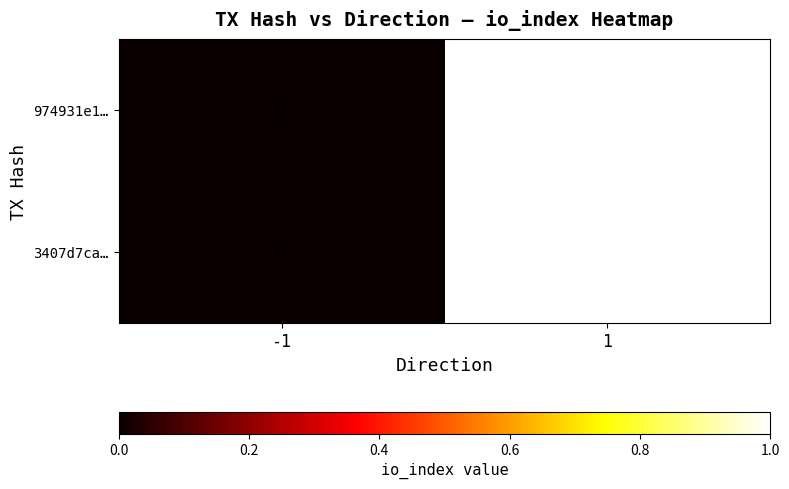

How many series are shown in this chart?

2